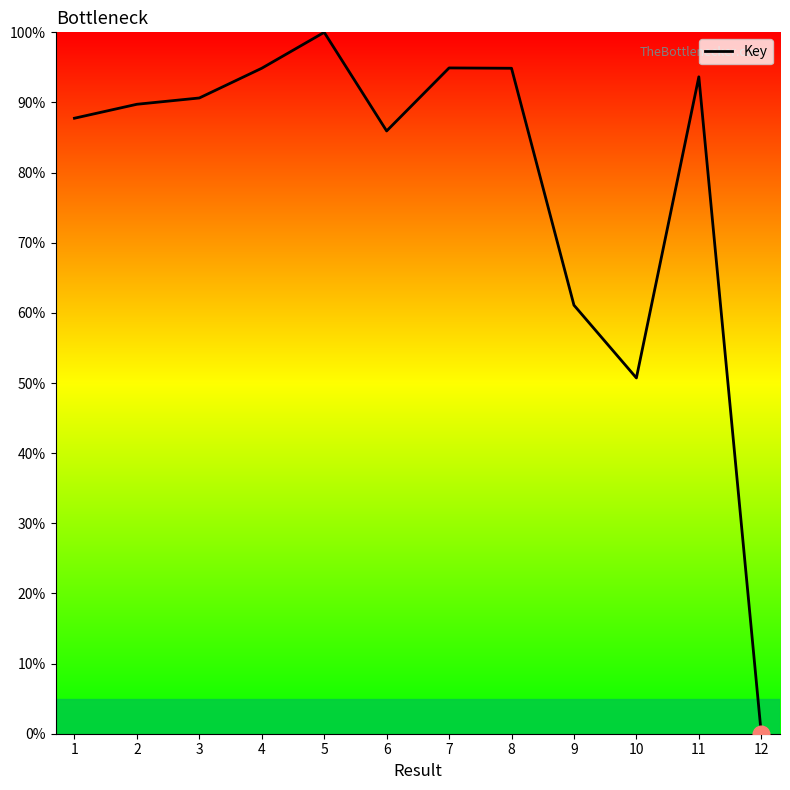

What is the difference between the maximum and minimum values?

100.0